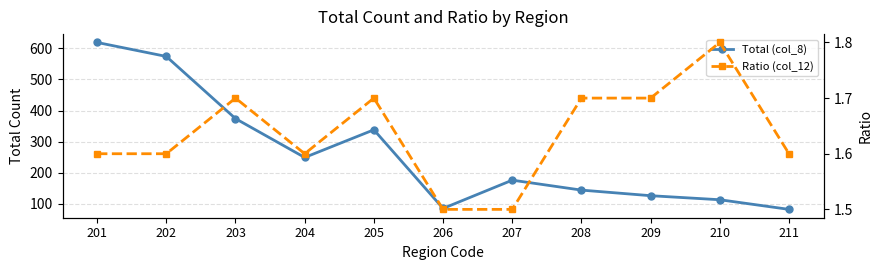

At how many categories does at least one series exceed 390?

2